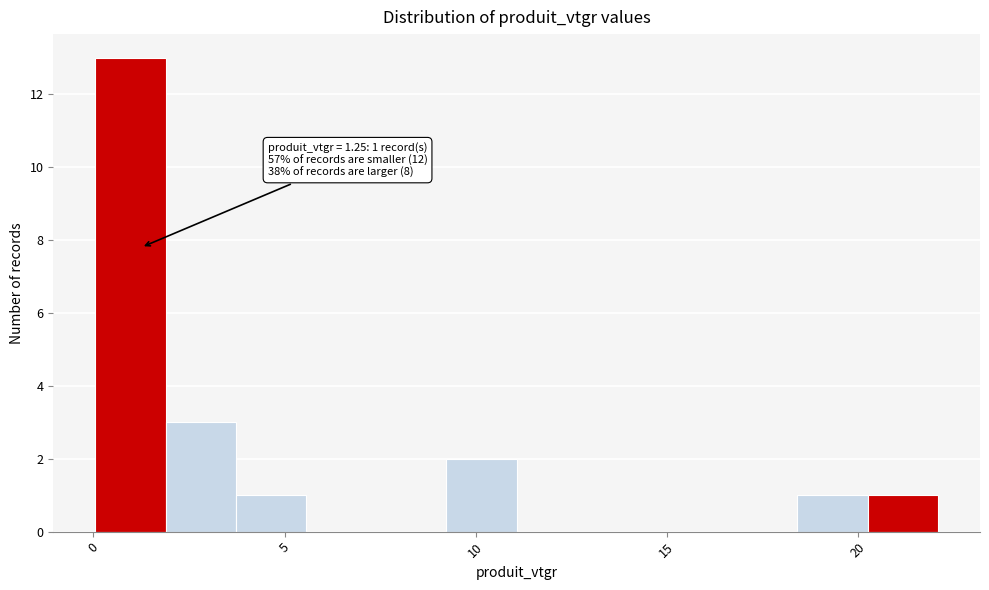

Read against the x-axis, roughly where is the centre of the tallest bar?

1.0